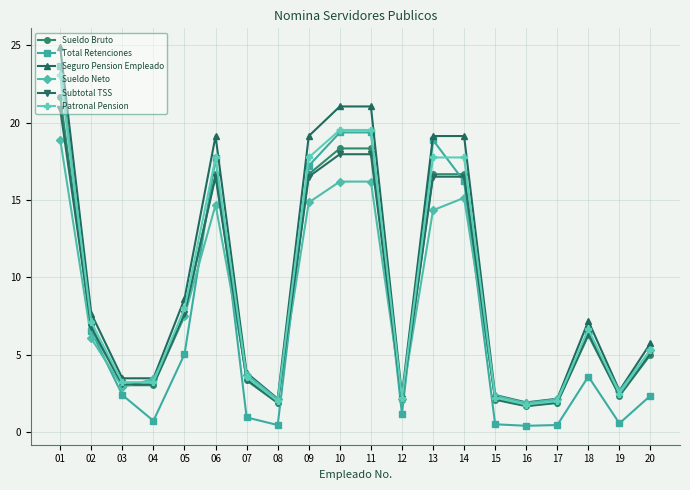

Is the value of Sueldo Bruto at 06 greater than the value of Subtotal TSS at 10?

No